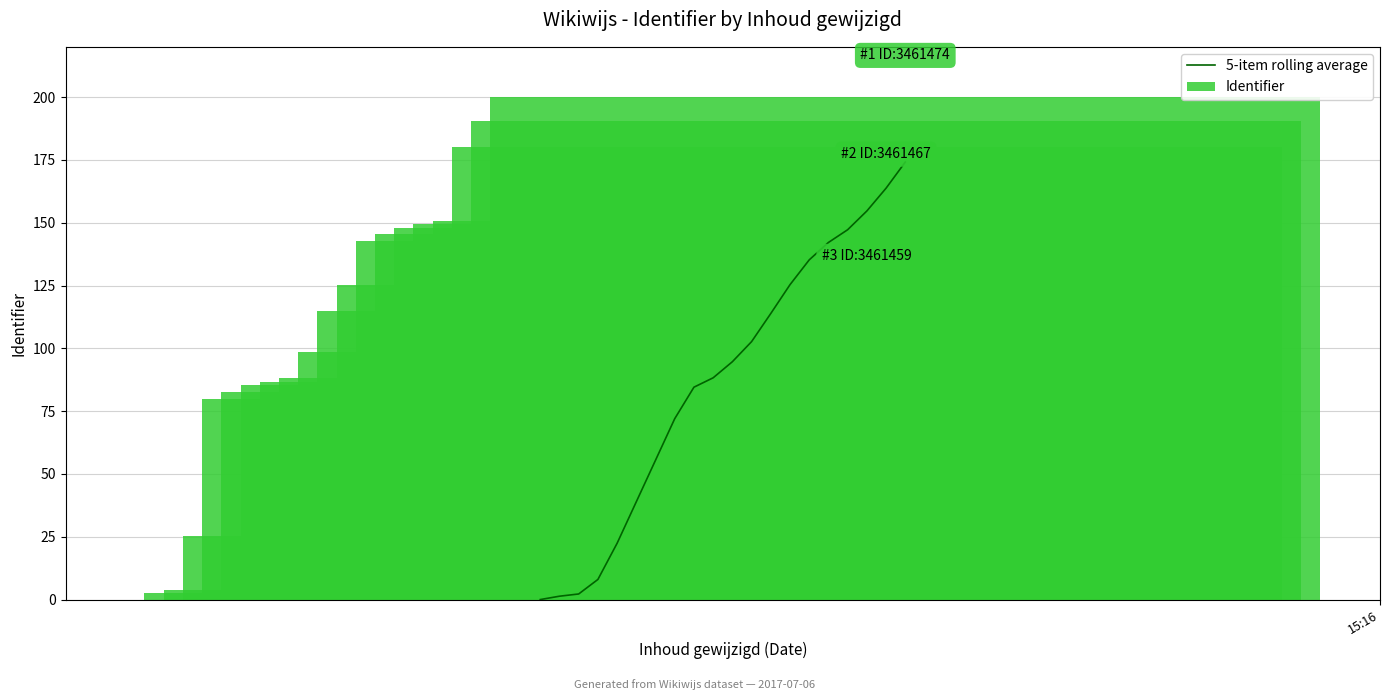

What is the highest value of the 5-item rolling average series?

174.1